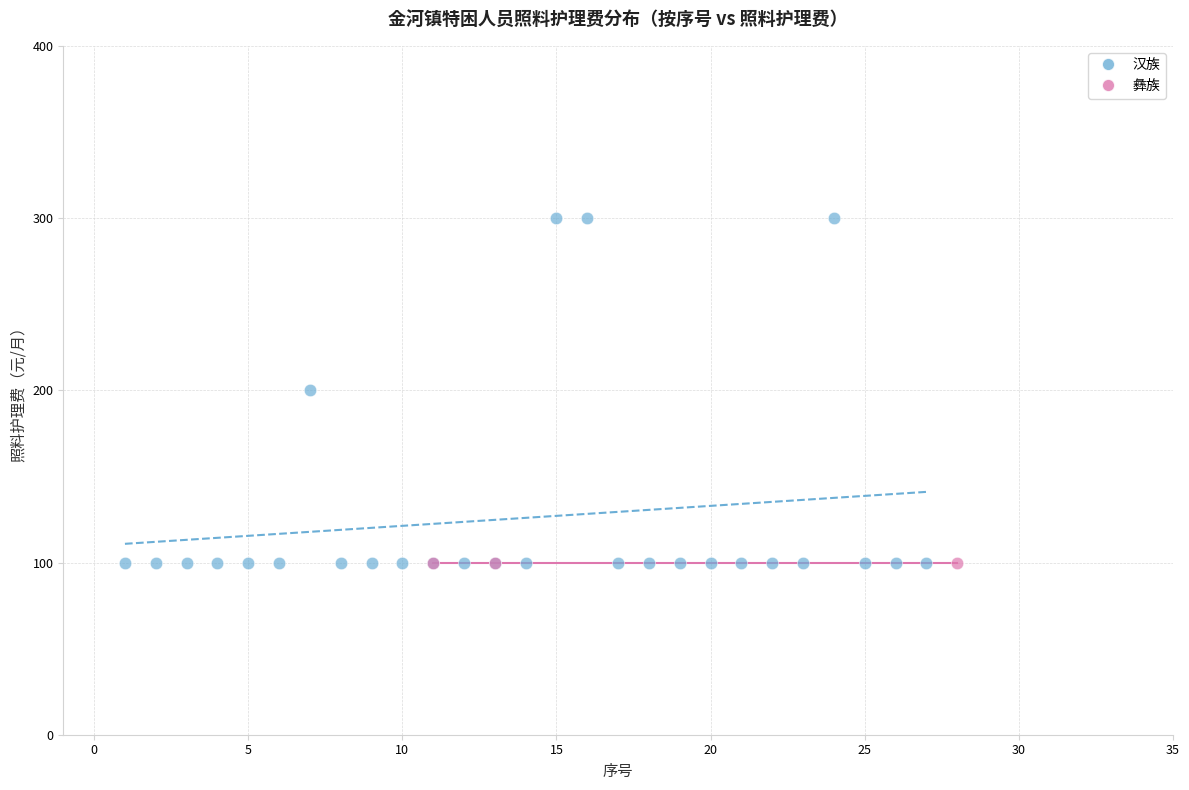

Which series reaches the maximum Y coordinate?

汉族